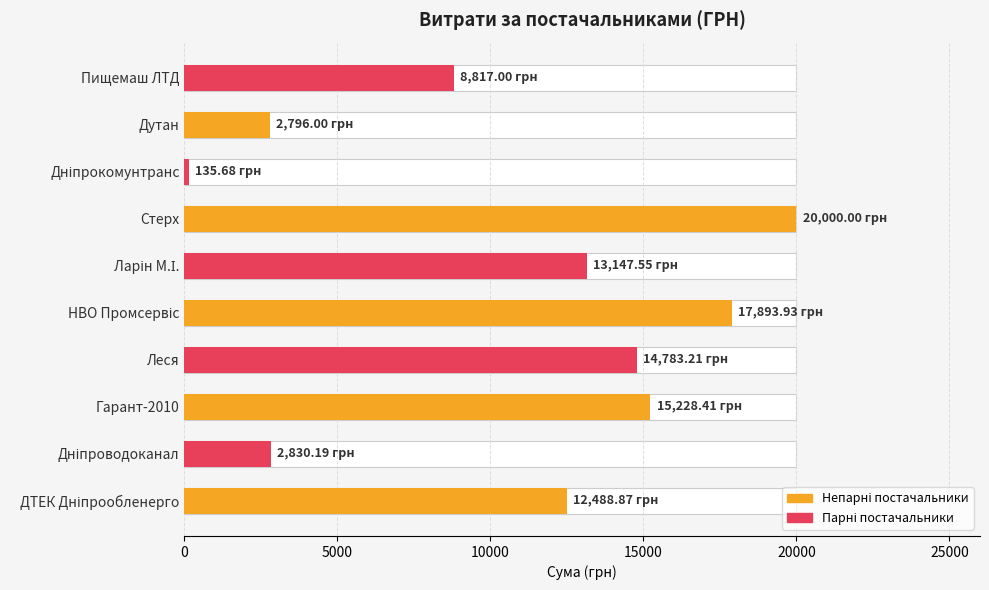

Does the chart contain any negative values?

No